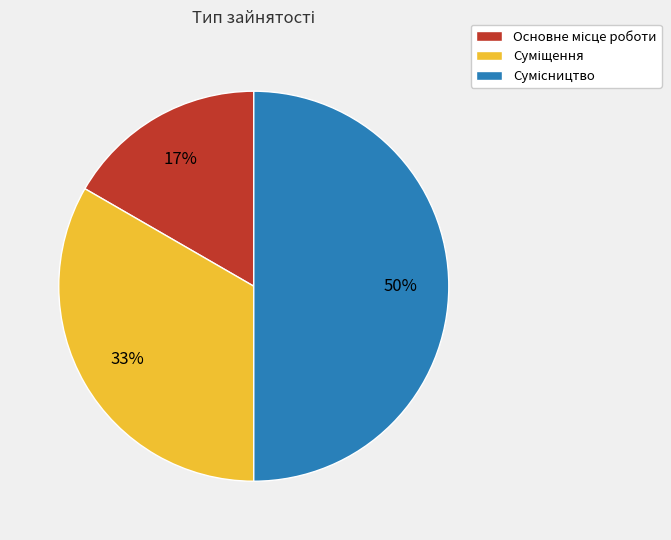

Count the number of slices in the pie.

3